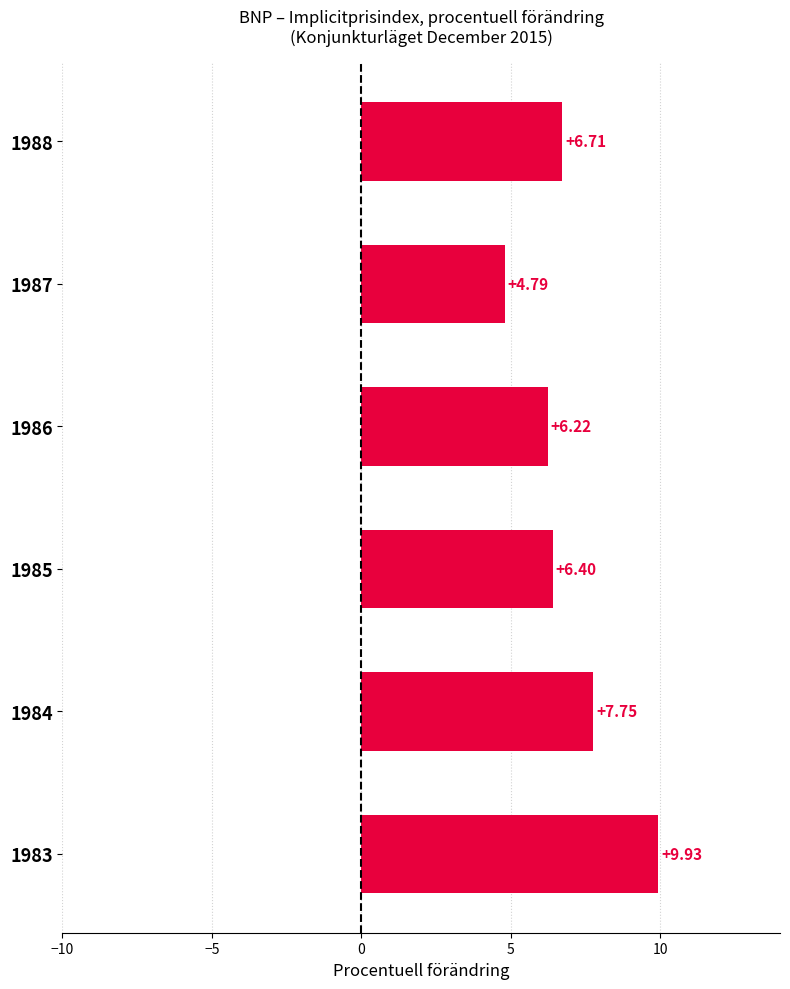

What is the change in value from 1984 to 1986?

-1.5